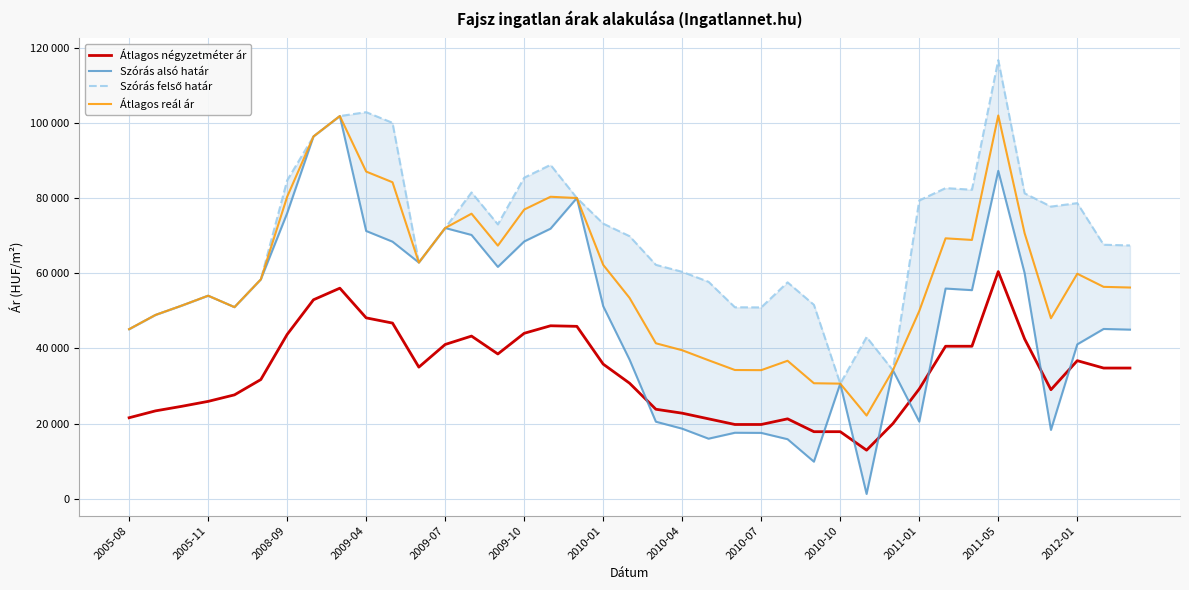

What is the approximate value of Átlagos négyzetméter ár at 16, to the nearest 10?

46000